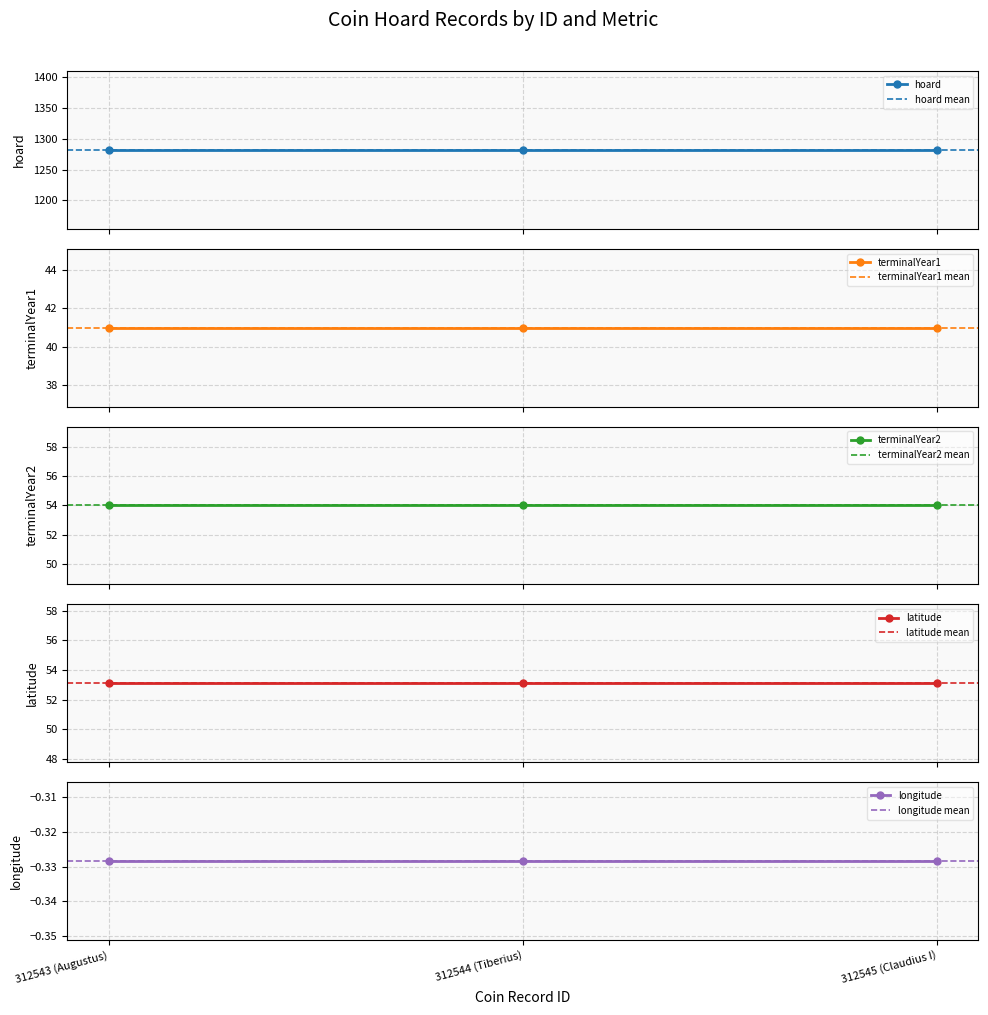

What position from the left is 312545 (Claudius I)?

3